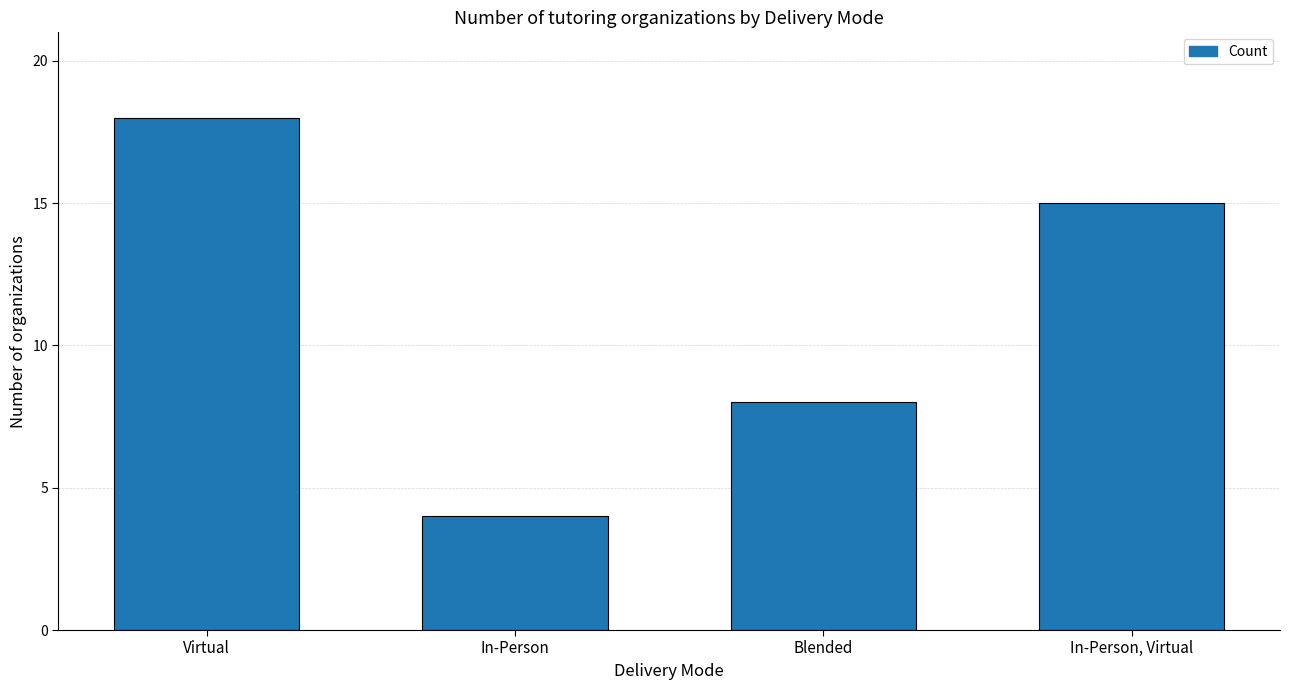

What is the sum of the values at In-Person and Blended?

12